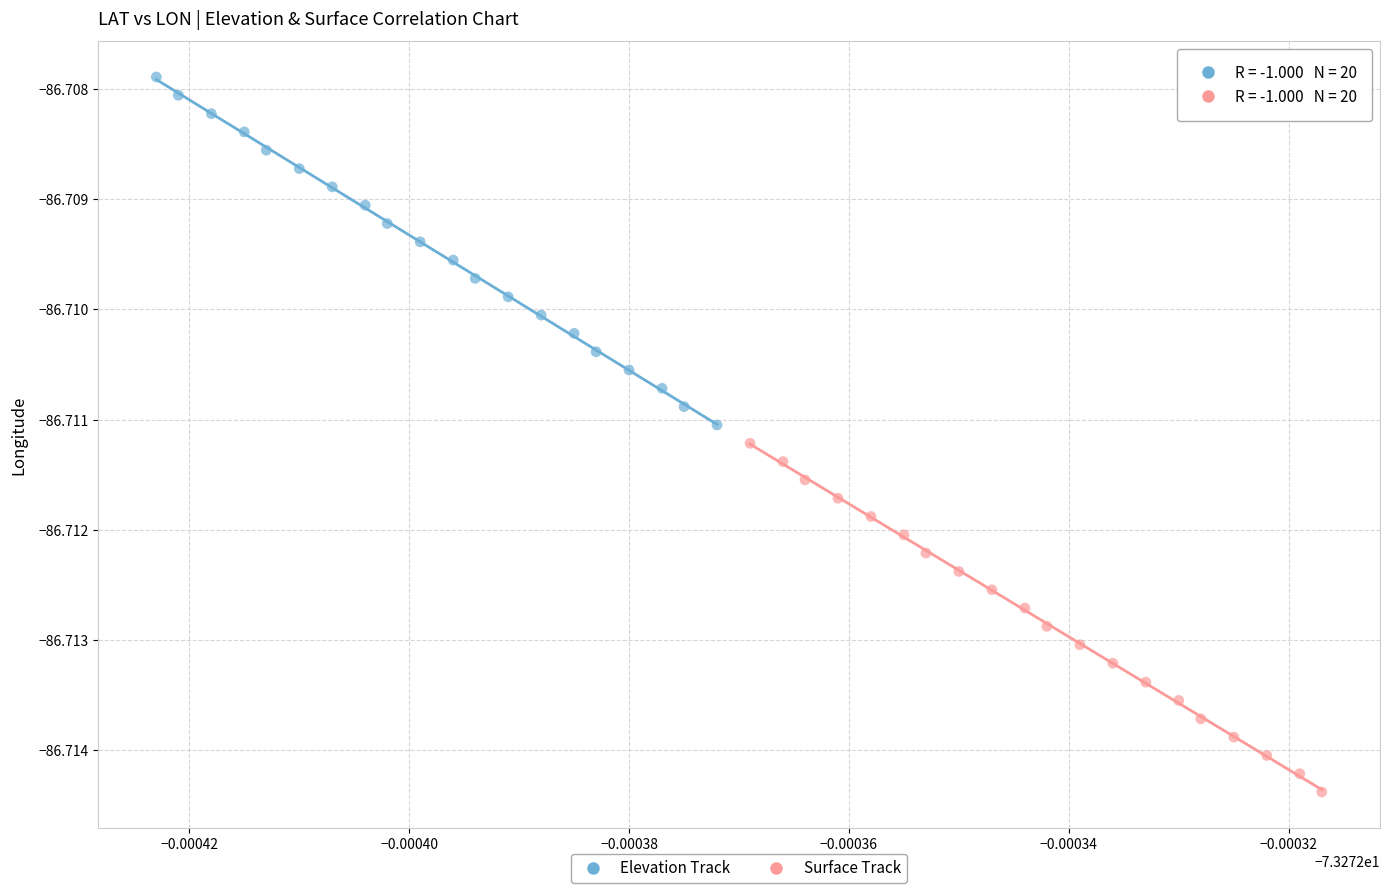

Which series contains the highest Y value?

Elevation Track